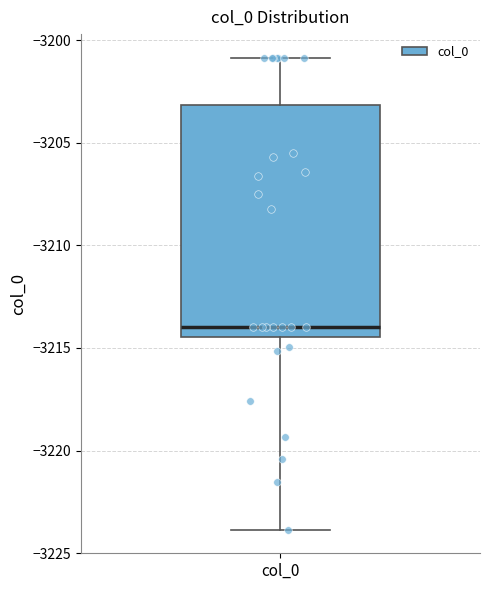

Read this box plot against the y-axis: the position of the median line, the range covered by the box, and the ends of both whiskers. The values are not printed on the chart, so give them approximately, as read against the axis.

median -3214.0, box -3214.5 to -3203.0, whiskers -3224.0 to -3201.0